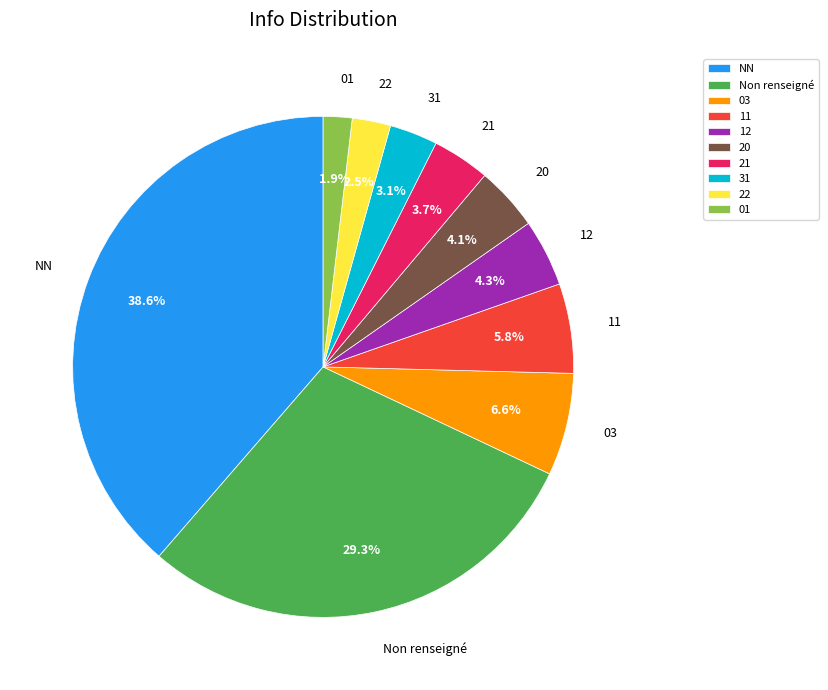

Is there a majority slice in this chart?

No